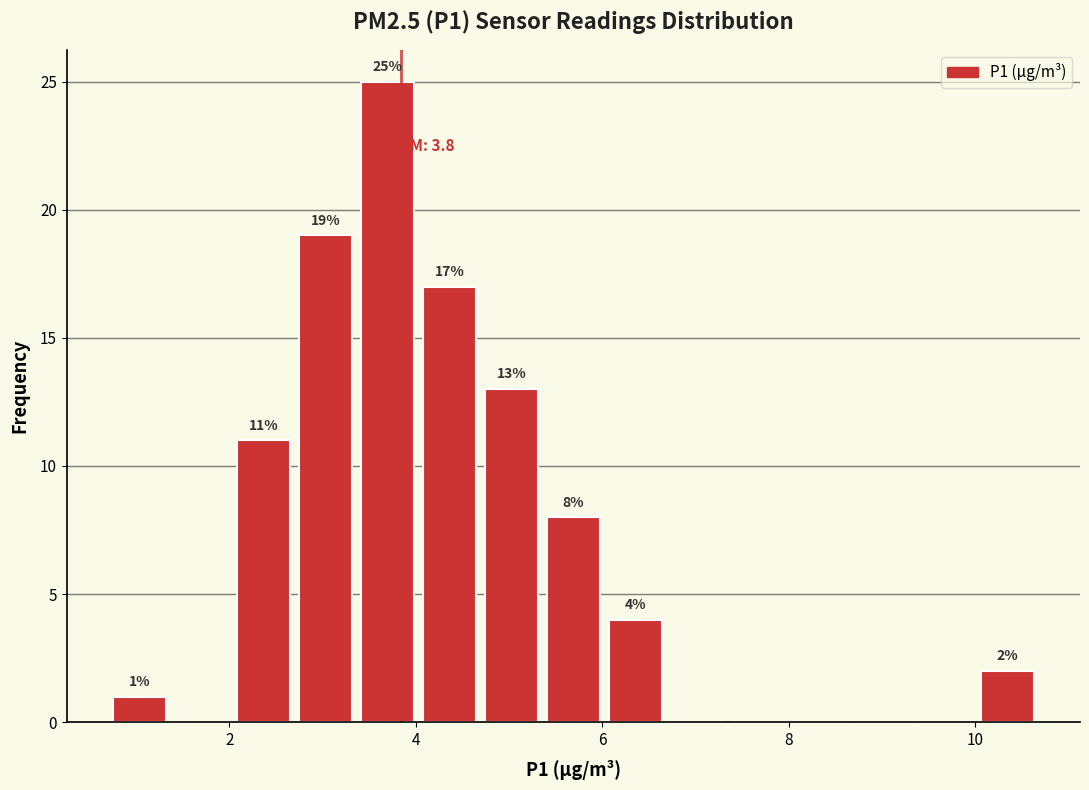

Around what value on the x-axis is the tallest bar? Give the approximate position of its centre, as read against the axis.

3.6